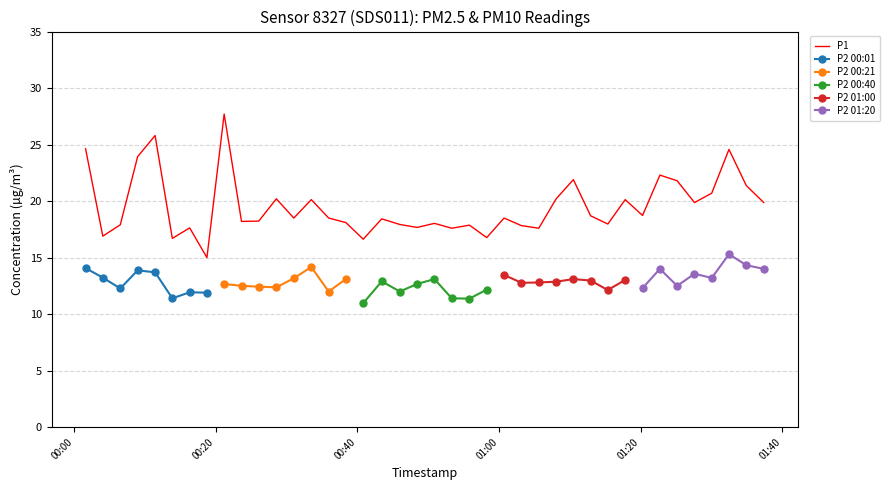

What is the lowest value of the P1 series?

15.0